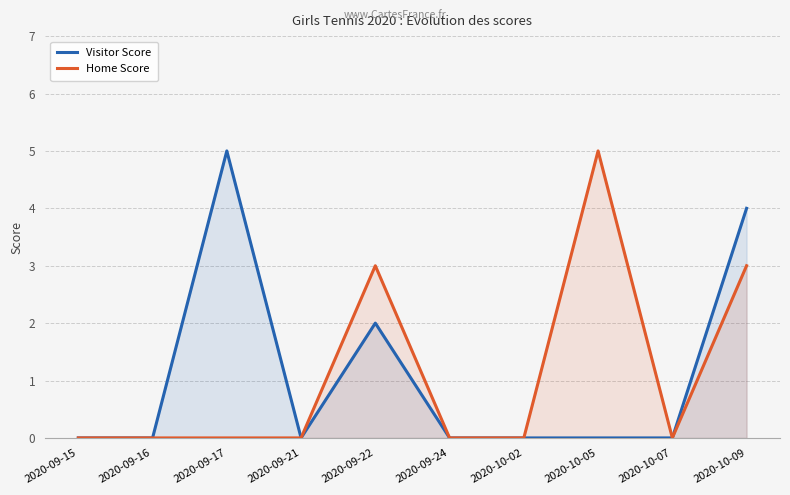

The value of Visitor Score at 2020-09-22 is 2. True or false?

True